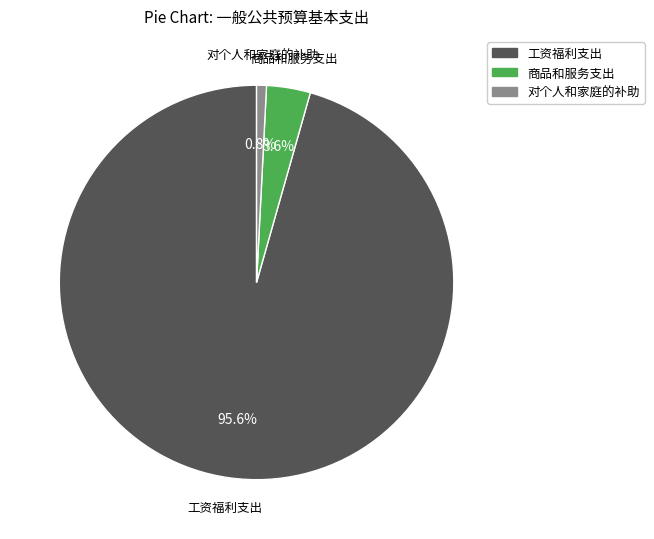

What percentage do 对个人和家庭的补助 and 工资福利支出 together represent?

96.4%